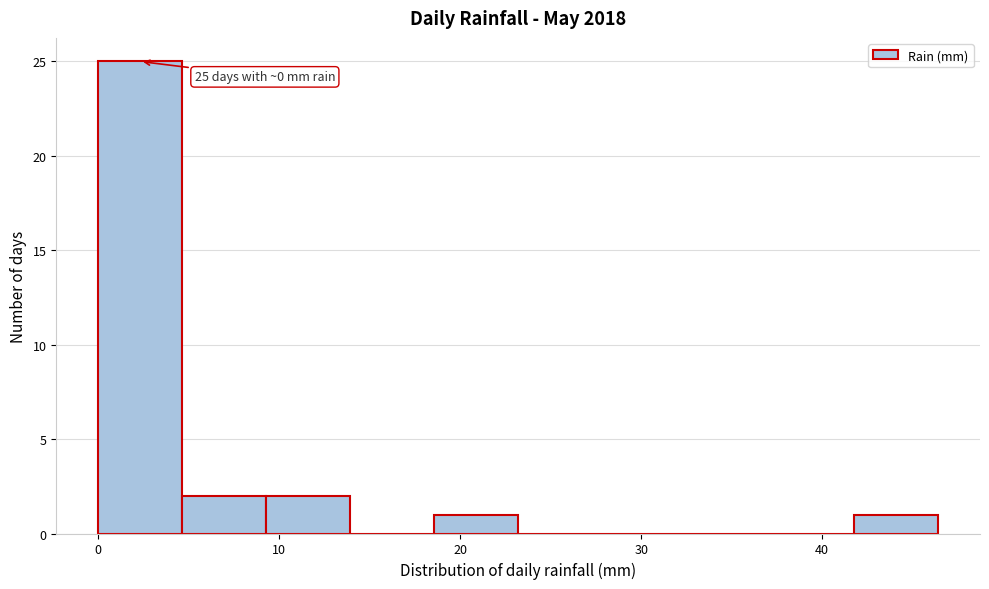

Which range on the x-axis has the tallest bar?

0 to 5